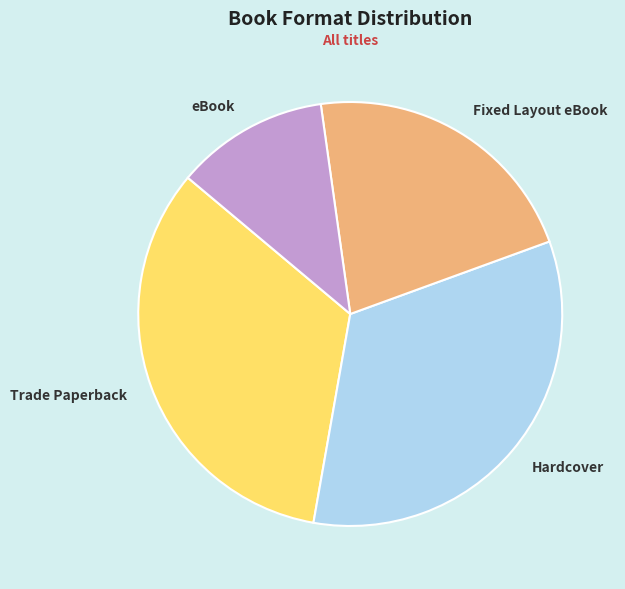

Combined, do Trade Paperback and Fixed Layout eBook account for over 50%?

Yes